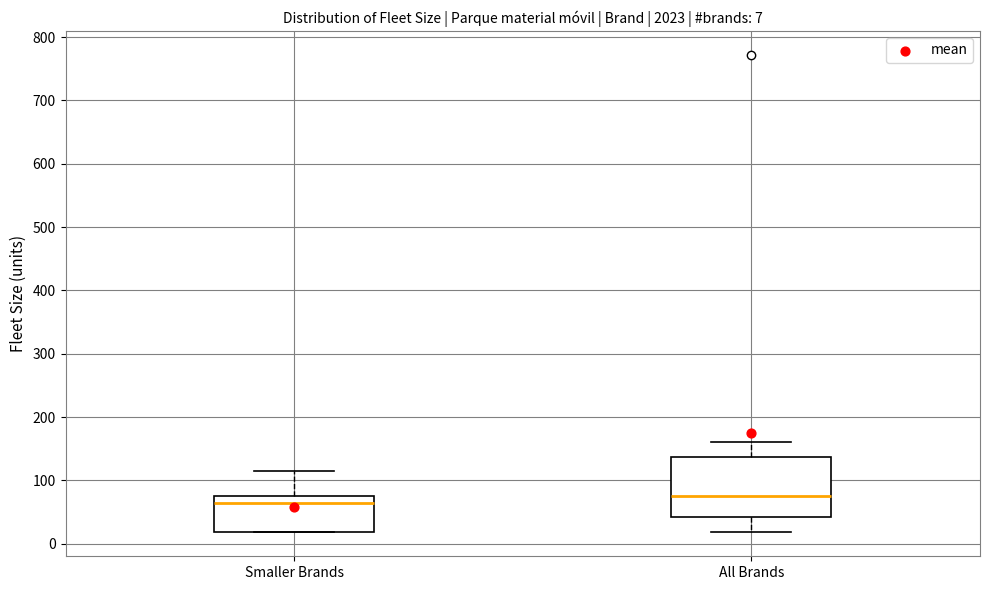

Which box has the lowest median line?

Smaller Brands